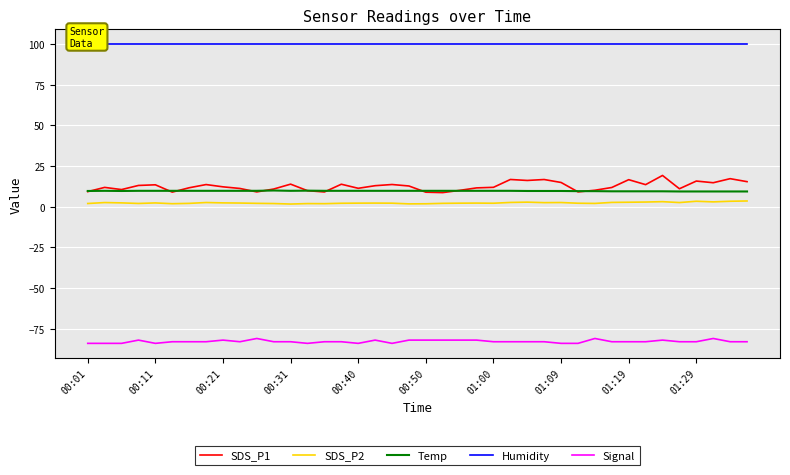

True or false: Signal and SDS_P2 cross at least once.

False